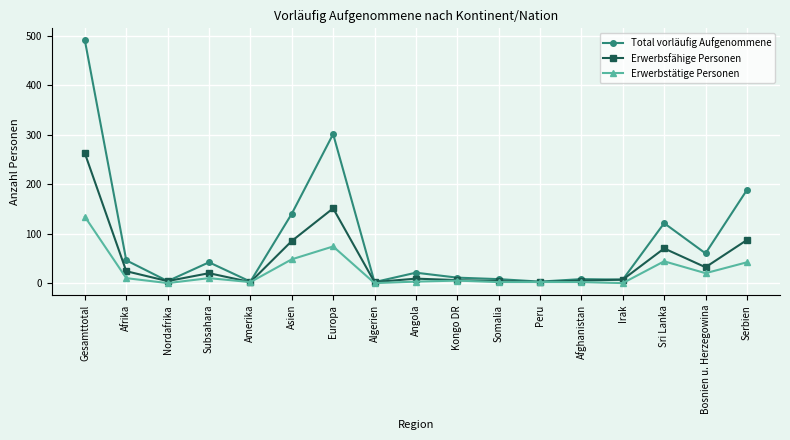

True or false: Total vorläufig Aufgenommene has a value of 46 at Sri Lanka.

False